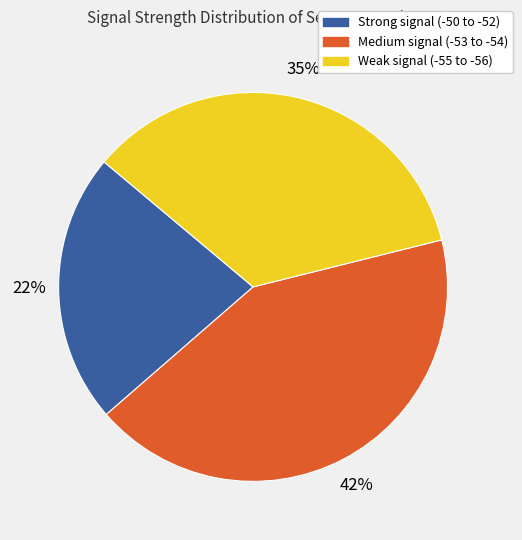

How many slices are in this pie chart?

3